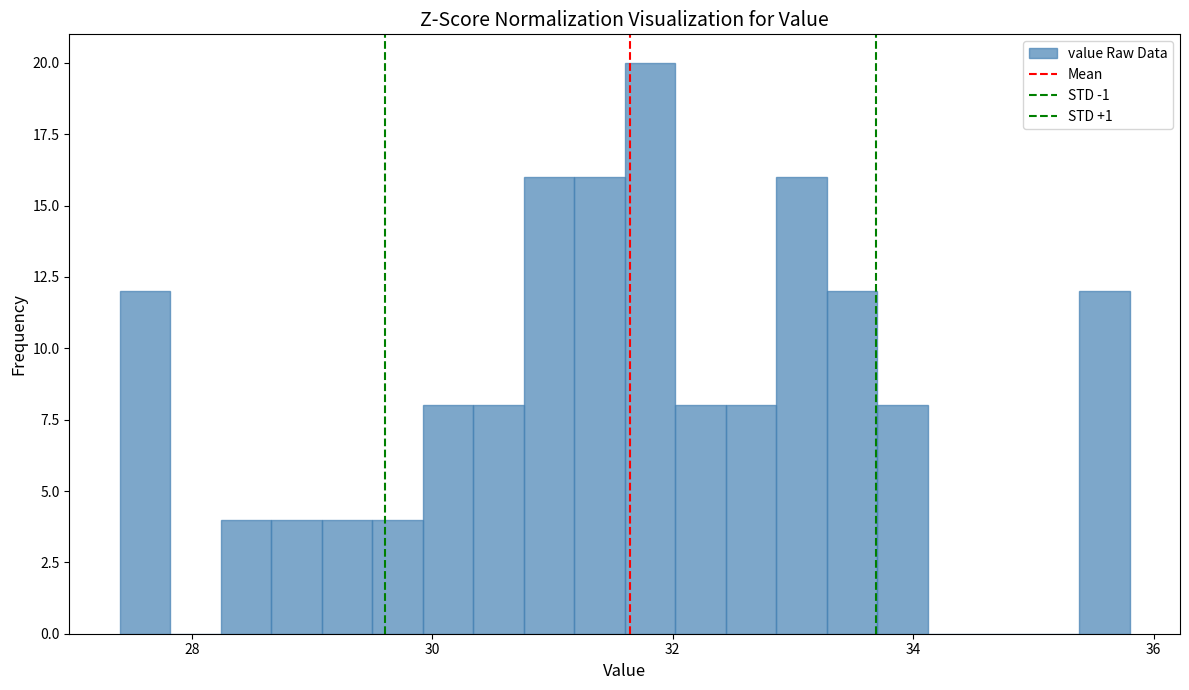

Read against the x-axis, roughly where is the centre of the tallest bar?

31.8